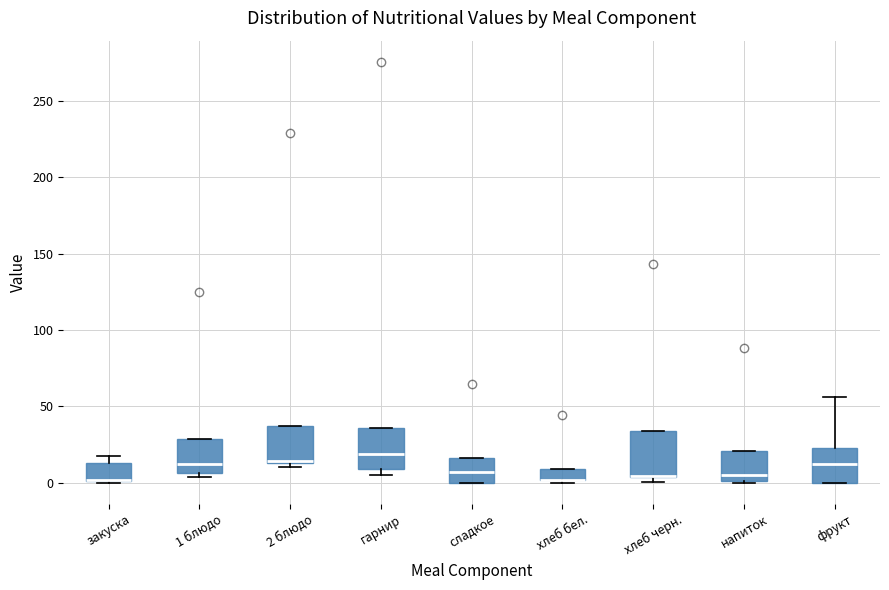

Reading left to right, transcribe this box plot: for each box, give where its median line is, the range the box spans, and where its two whiskers end, as read against the y-axis. The values are not printed on the chart, so give them approximately, as read against the axis.

закуска: median 0 (drawn on the box's lower edge), box 0 to 15, whiskers 0 to 15 (just above the box's upper edge)
1 блюдо: median 10, box 5 to 30, whiskers 5 (just below the box's lower edge) to 30
2 блюдо: median 15 (drawn on the box's lower edge), box 15 to 35, whiskers 10 to 35
гарнир: median 20, box 10 to 35, whiskers 5 to 35
сладкое: median 5, box 0 to 15, whiskers 0 to 15
хлеб бел.: median 0 (drawn on the box's lower edge), box 0 to 10, whiskers 0 to 10
хлеб черн.: median 5 (drawn on the box's lower edge), box 5 to 35, whiskers 0 to 35
напиток: median 5, box 0 to 20, whiskers 0 to 20
фрукт: median 10, box 0 to 25, whiskers 0 to 55